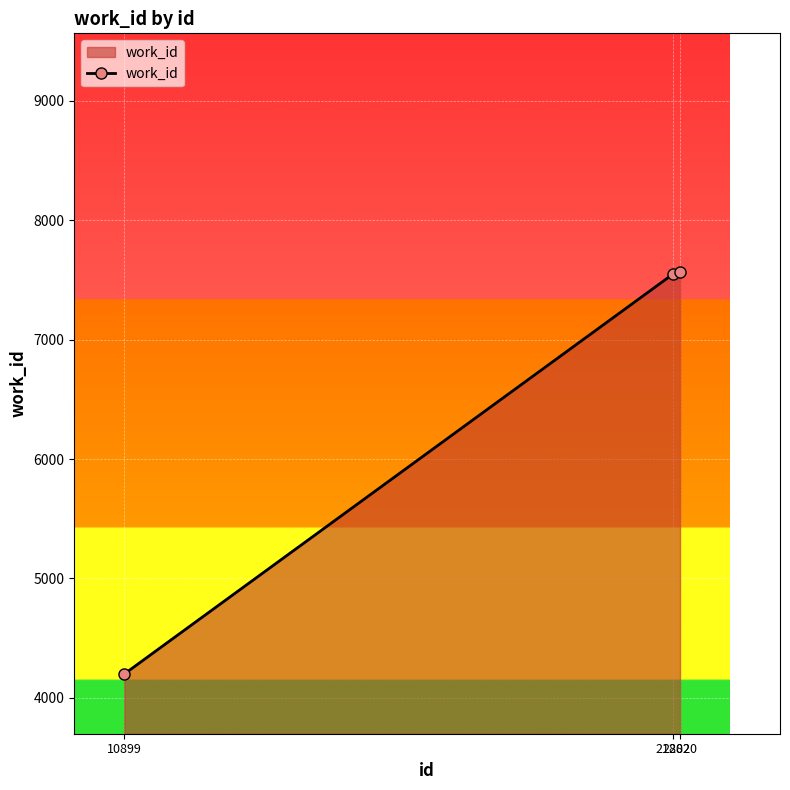

Which has a higher value, 21882 or 10899?

21882